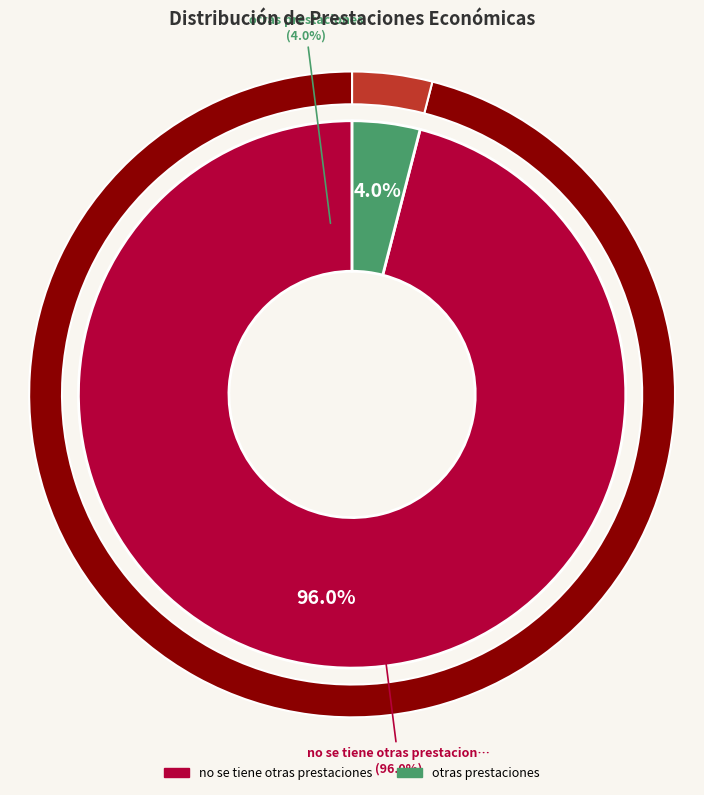

Do otras prestaciones and no se tiene otras prestaciones together represent more than half of the pie?

Yes